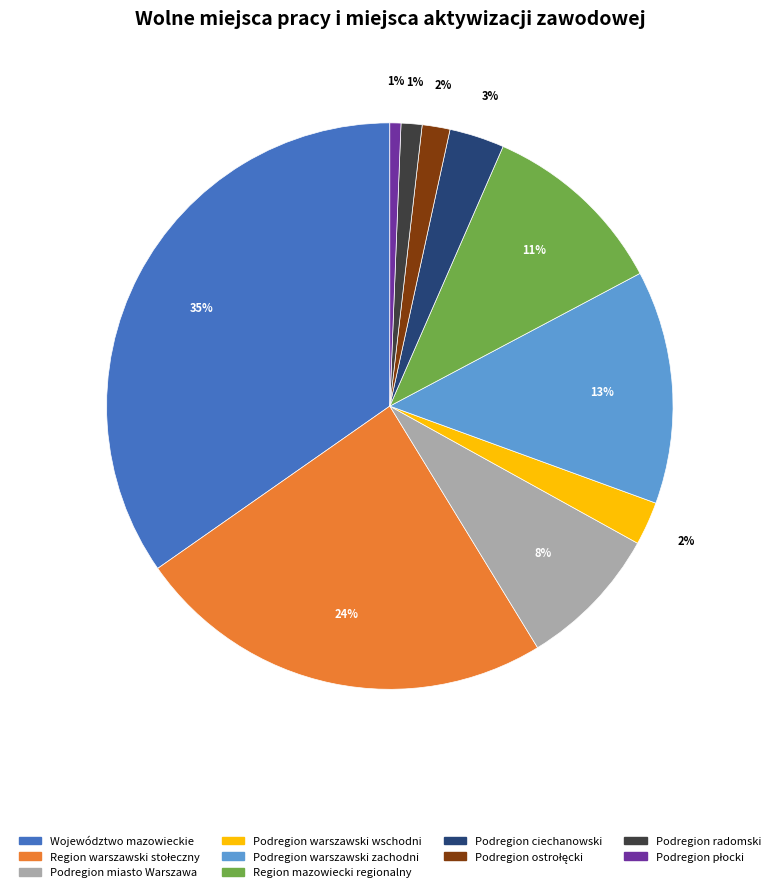

Combined, do Podregion warszawski zachodni and Podregion miasto Warszawa account for over 50%?

No